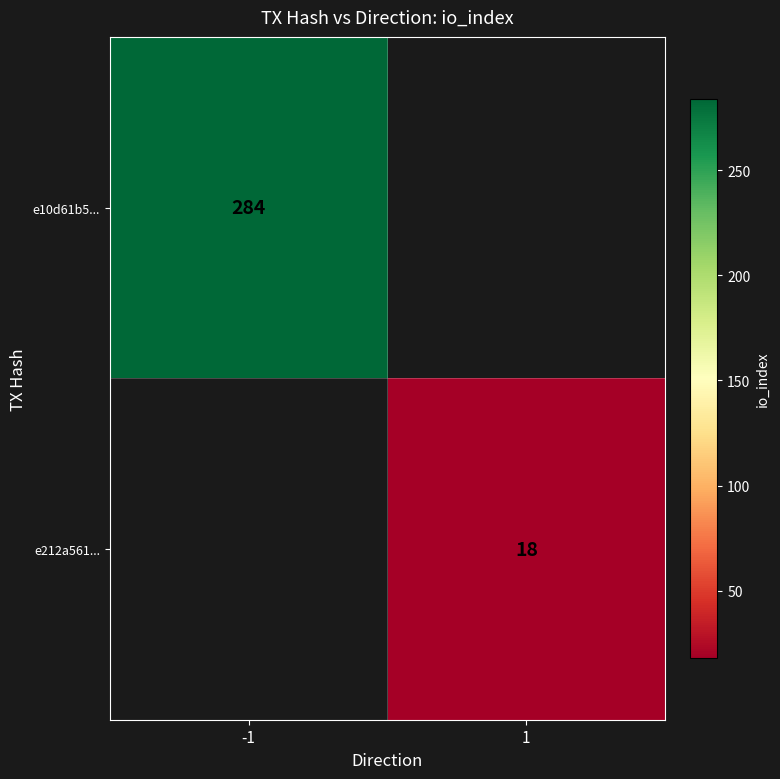

The value of e10d61b5... at -1 is 476. True or false?

False